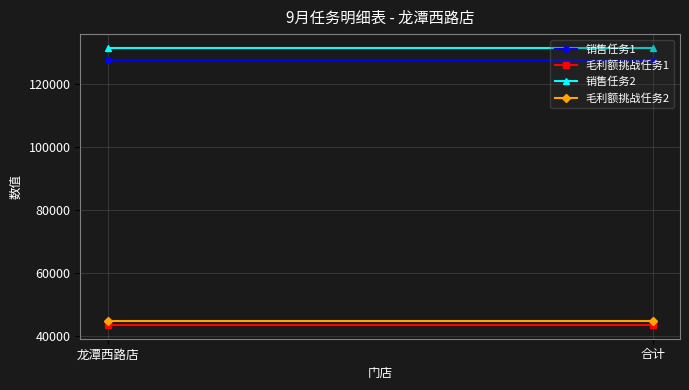

True or false: 毛利额挑战任务1 has a value of 73118 at 合计.

False